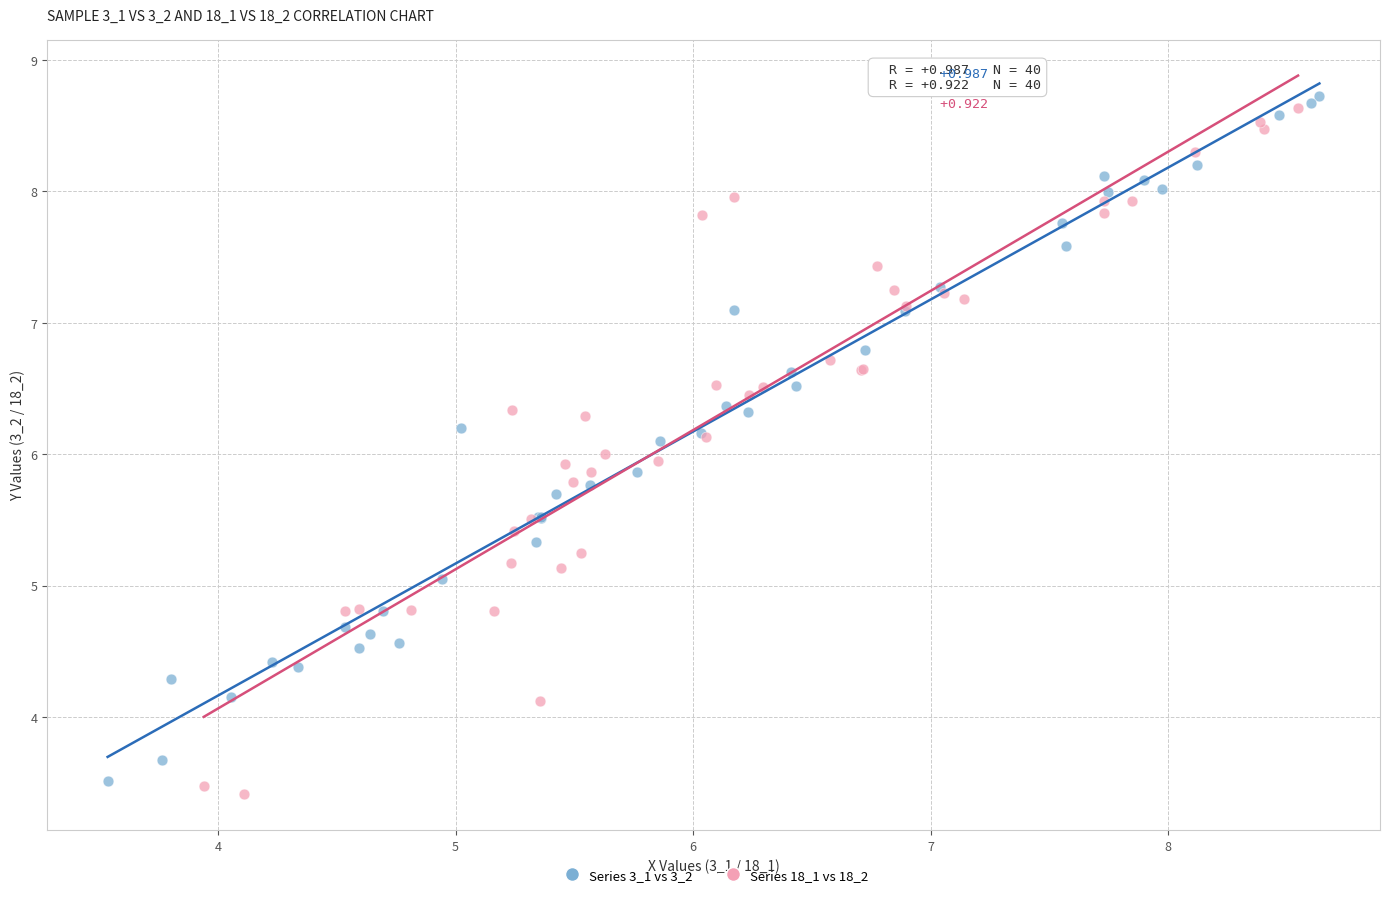

What are all the series names shown in the legend?

Series 3_1 vs 3_2, Series 18_1 vs 18_2